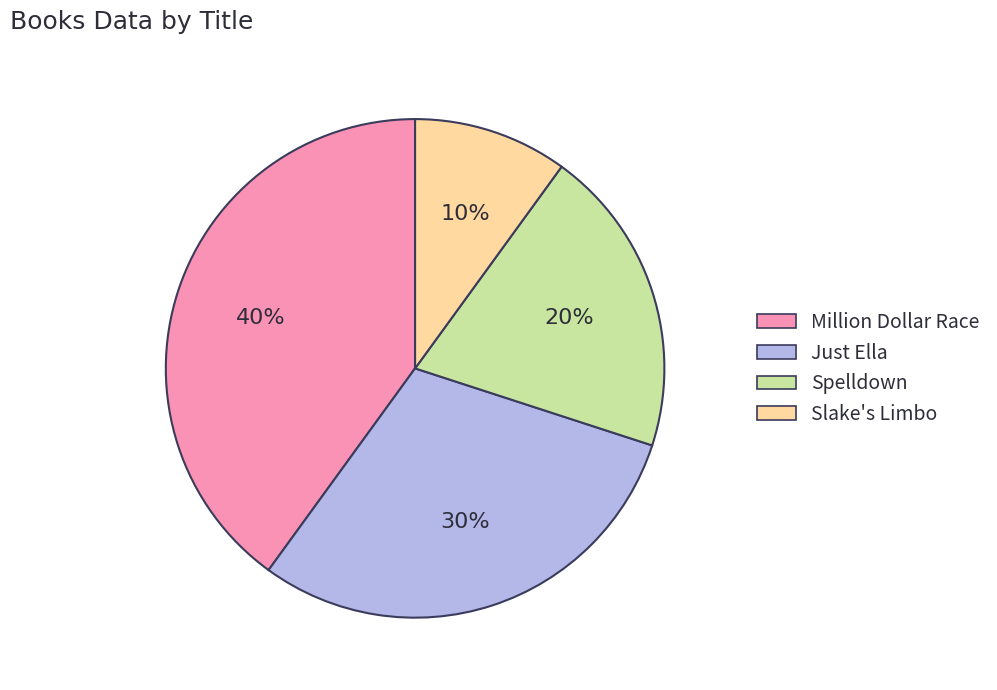

Count the number of slices in the pie.

4